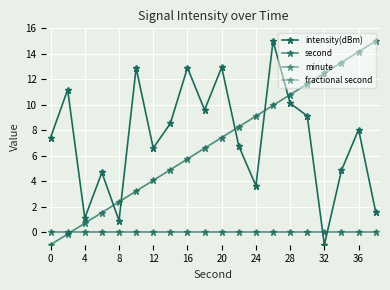

What are all the series names shown in the legend?

intensity(dBm), second, minute, fractional second